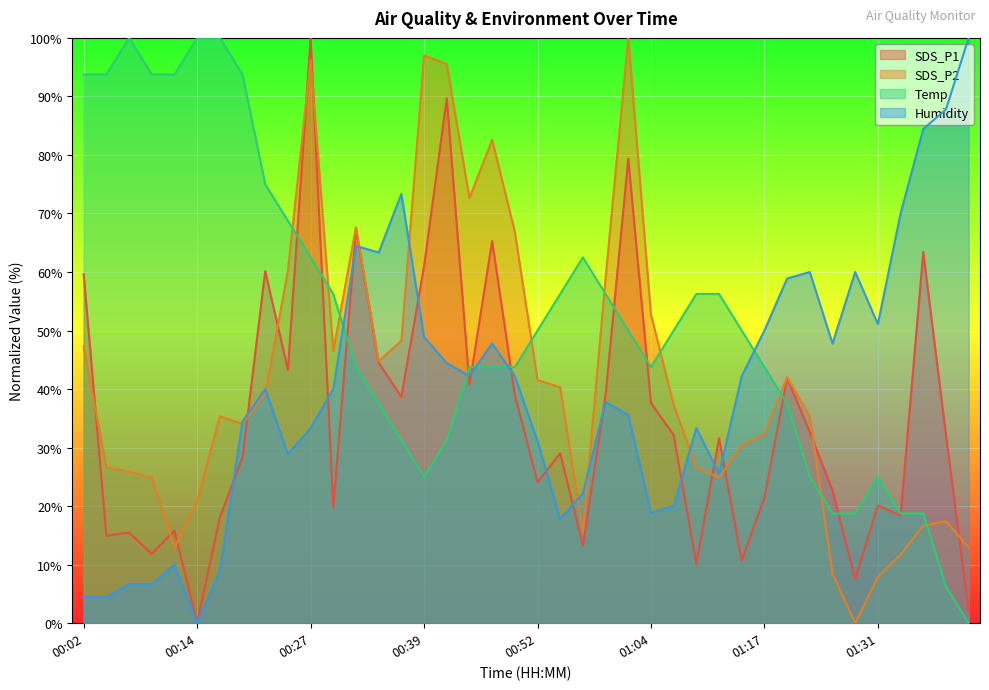

The value of SDS_P2 at 00:47 is 55.8. True or false?

False